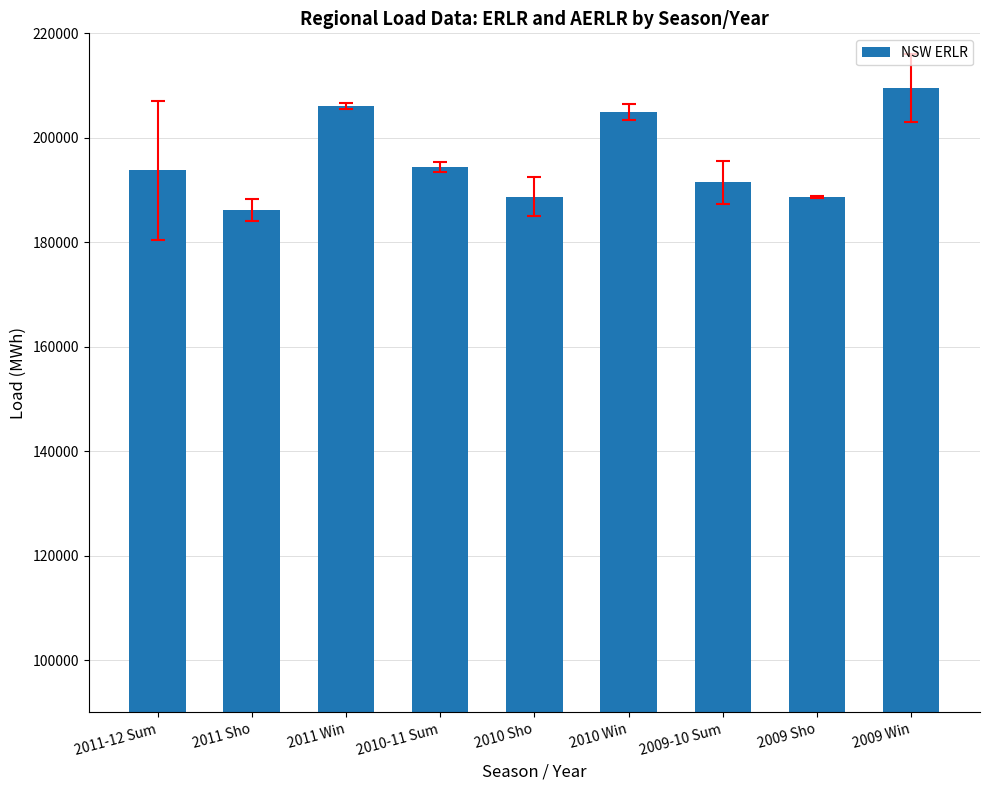

Which label corresponds to the smallest value in the chart?

2011 Sho